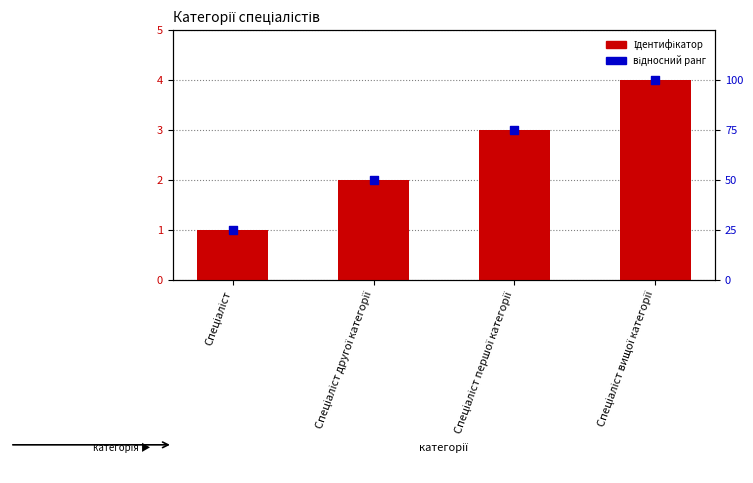

Which series has the largest Y range (max minus min)?

відносний ранг